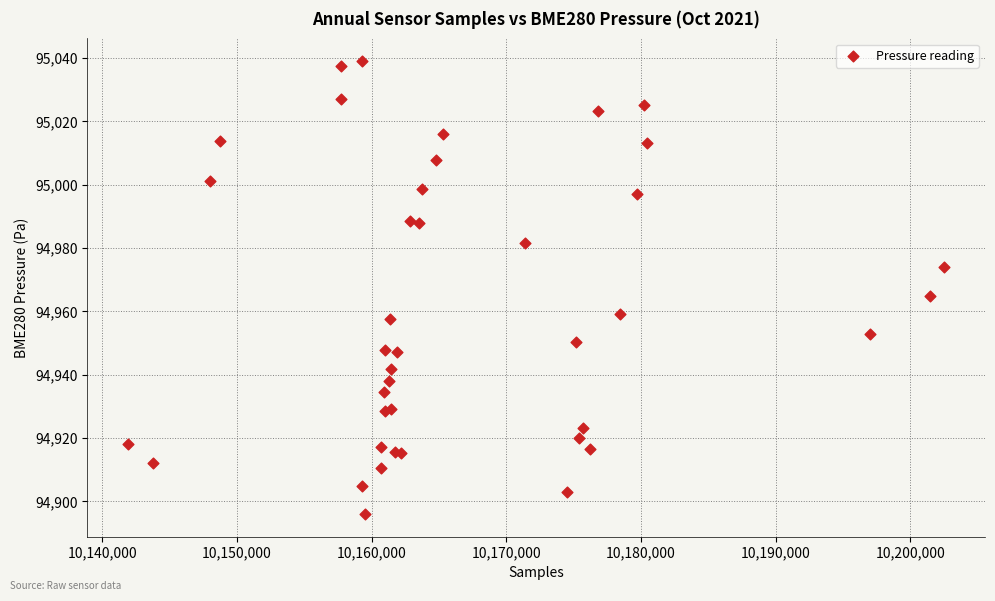

What Y value in the scatter plot is closest to 94967?

94964.8